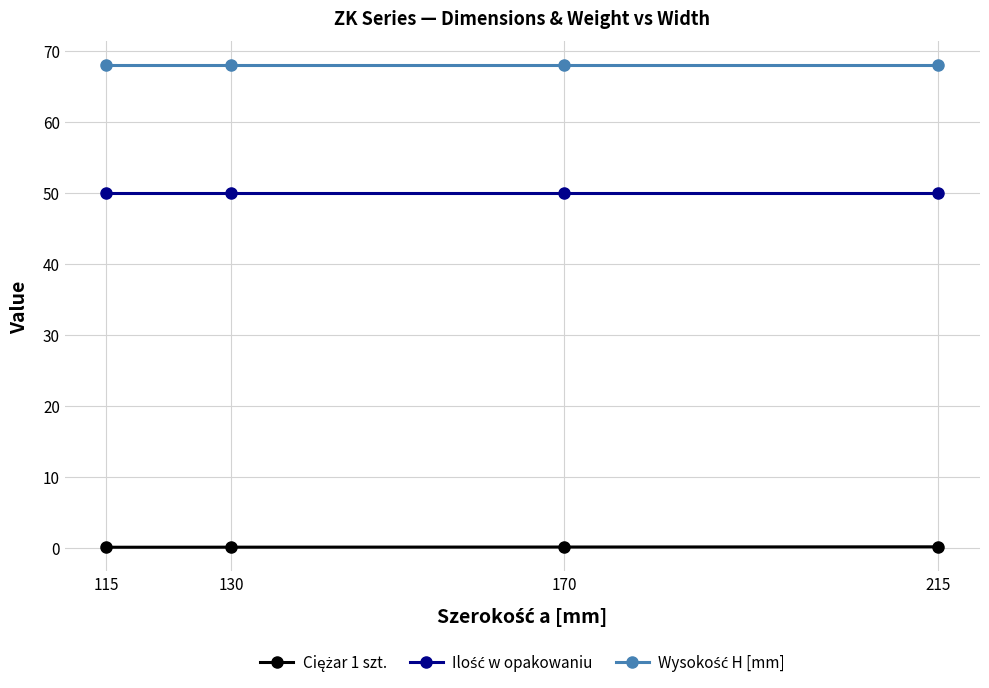

What is the maximum value shown in the chart?

68.0